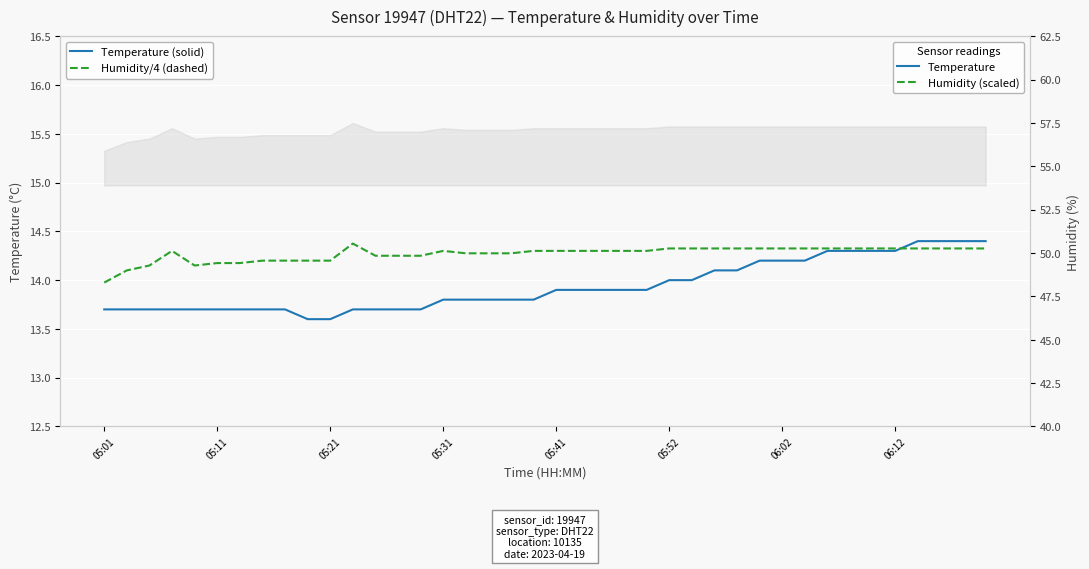

How many intersections are there between Temperature (solid) and Humidity/4 (dashed)?

1